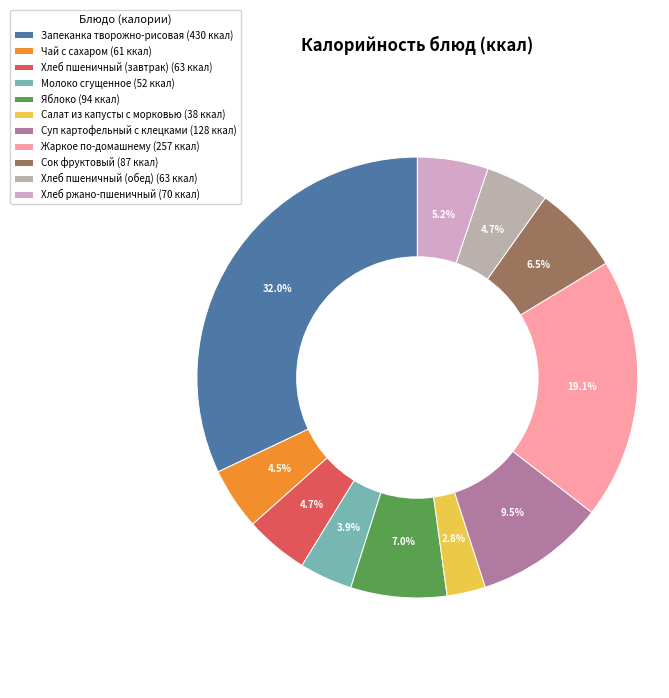

Between Суп картофельный с клецками and Молоко сгущенное, which is larger?

Суп картофельный с клецками